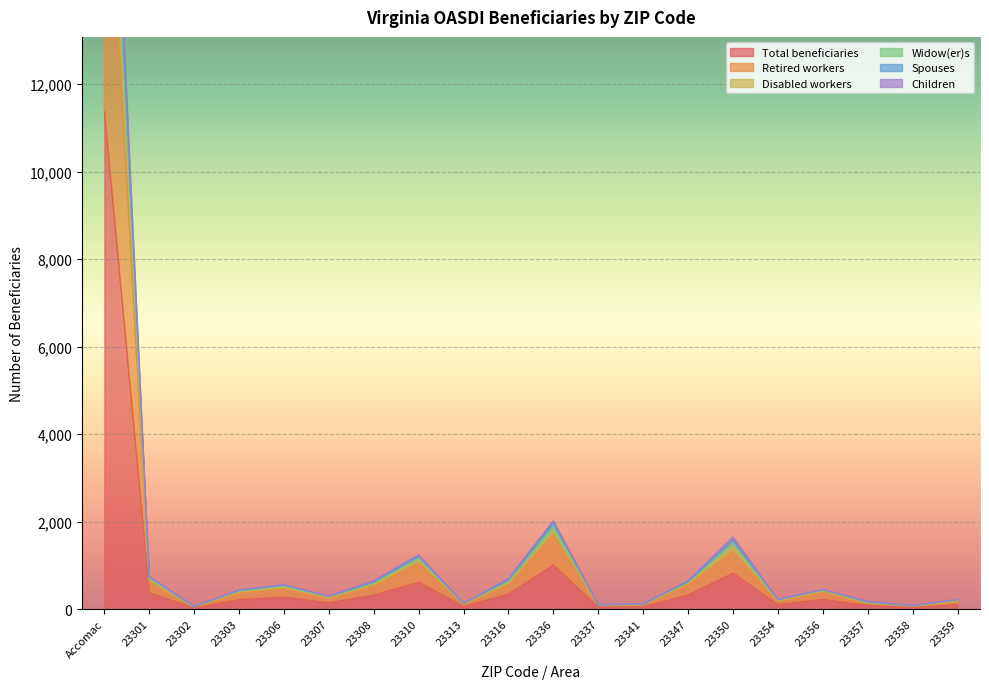

What is the highest value of the Spouses series?

21355